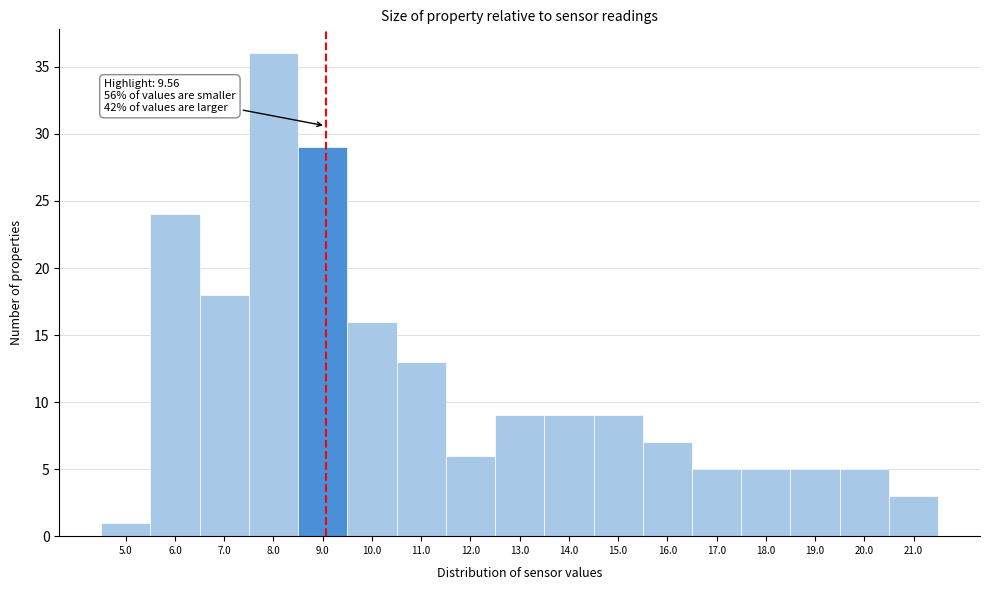

Reading left to right, list all the values displayed in this chart.

1	24	18	36	29	16	13	6	9	9	9	7	5	5	5	5	3